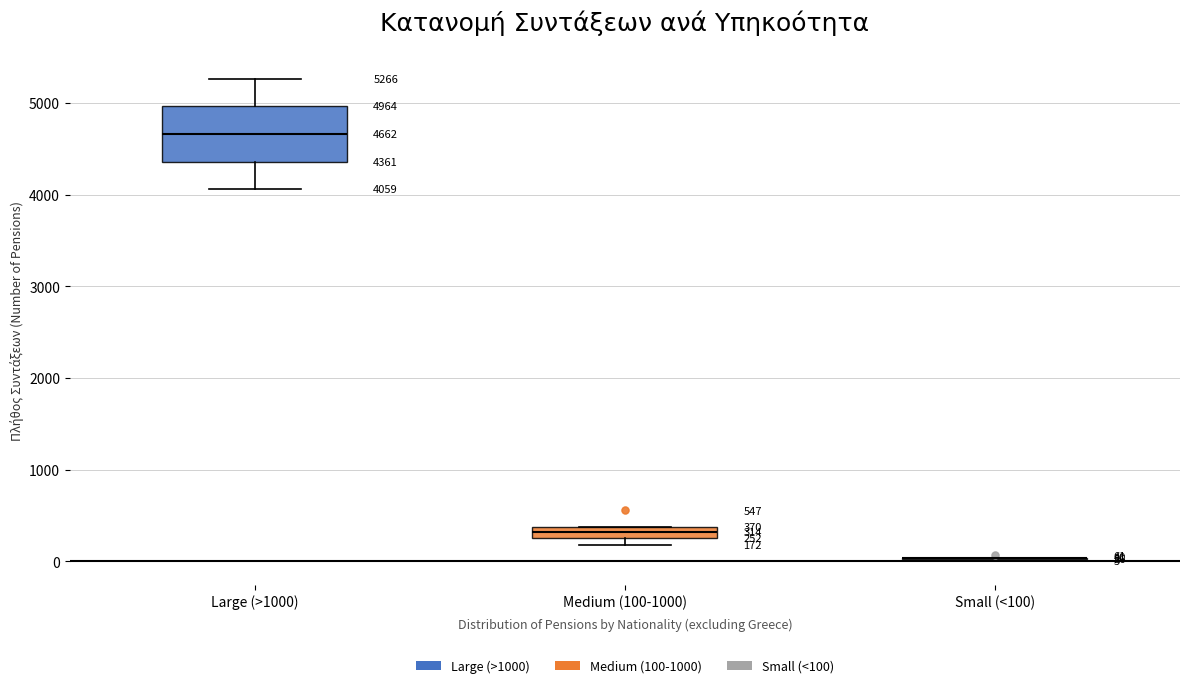

Which box is the tallest, from its lower edge to its upper edge?

Large (>1000)